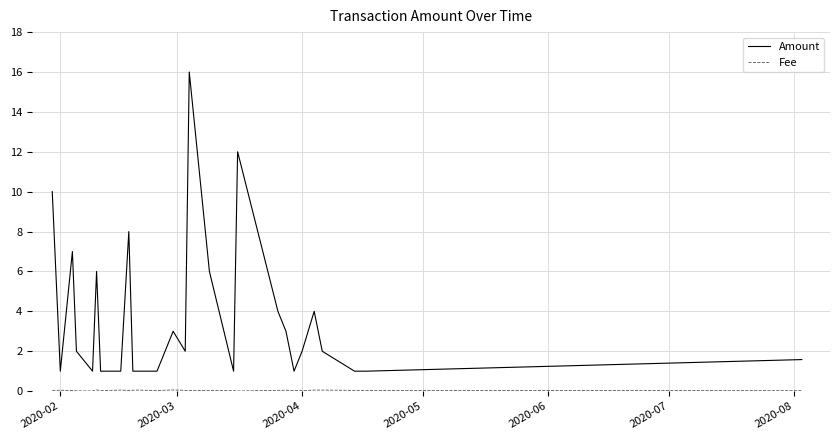

Which series has the largest range (max minus min)?

Amount